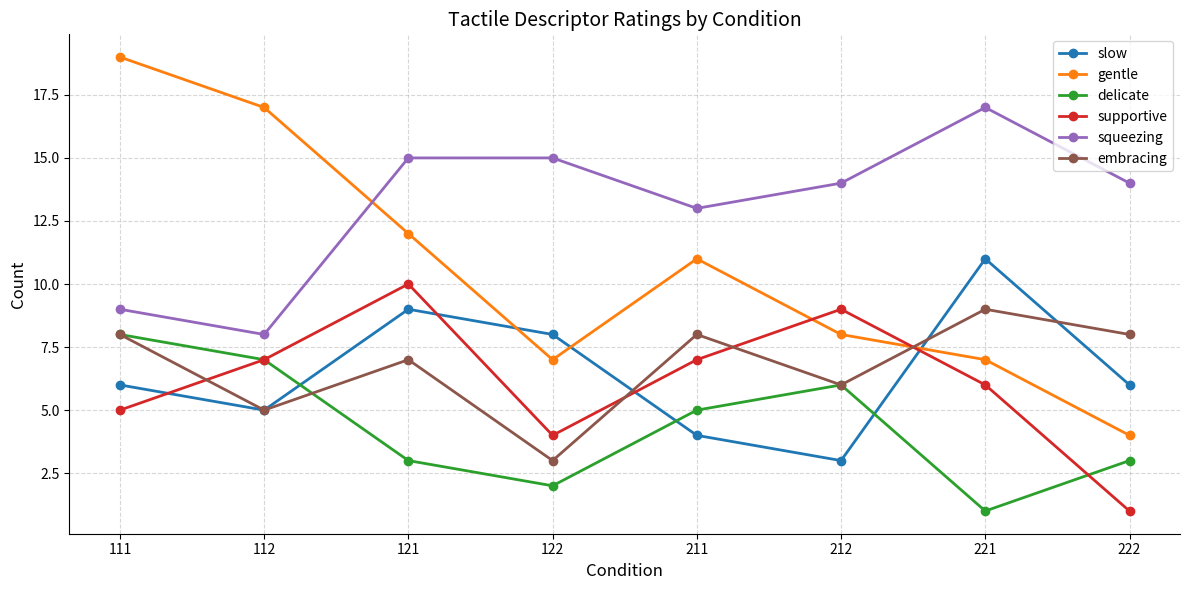

Read the squeezing value at 122.

15